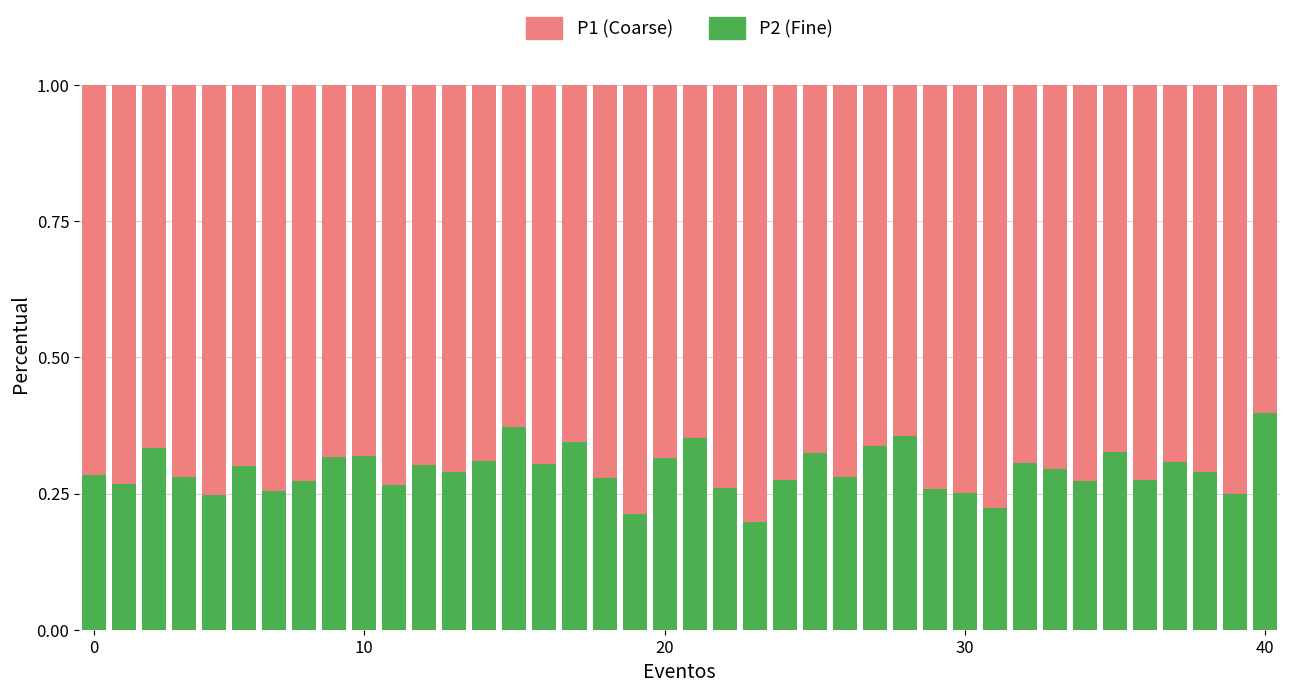

Count the P2 (Fine) values in the range 0 to 1.

40